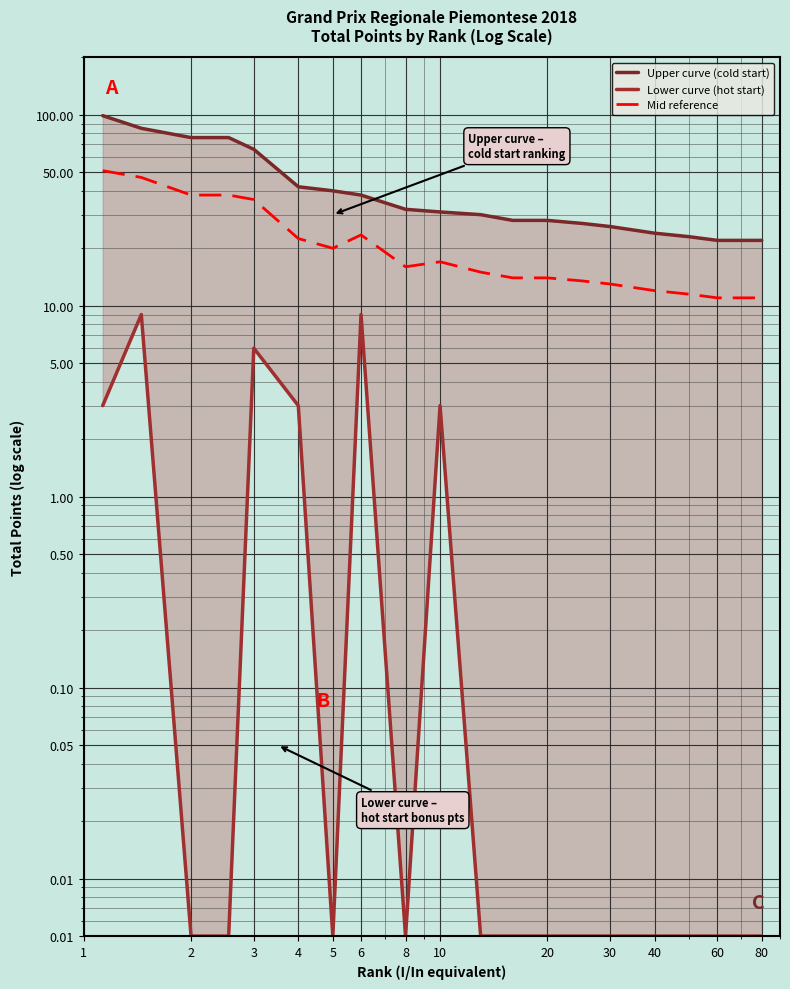

The value of Mid reference at 20 is 20.4. True or false?

False